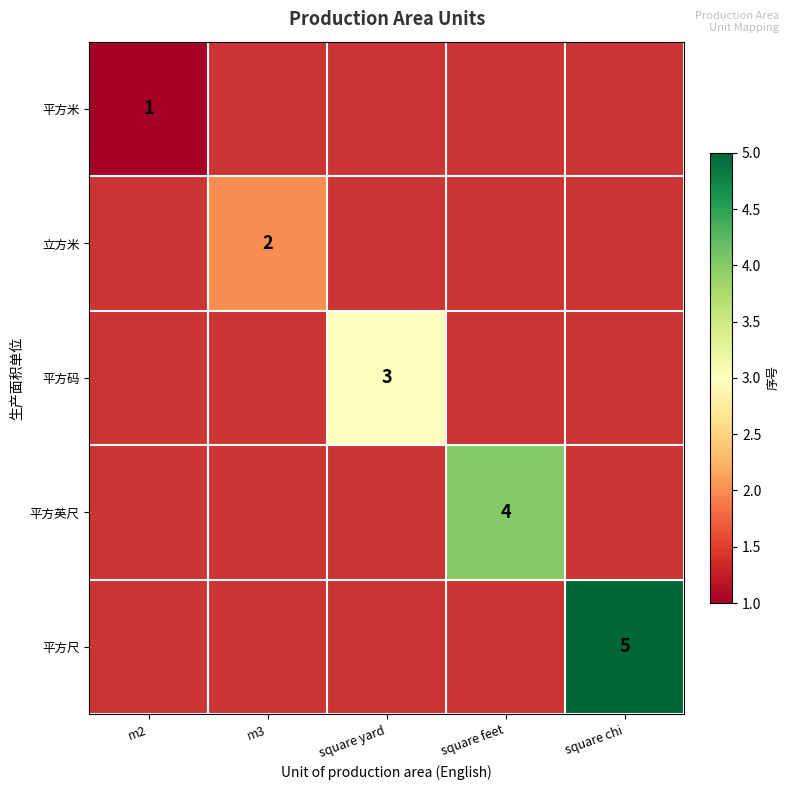

How many data points does each series have?

5